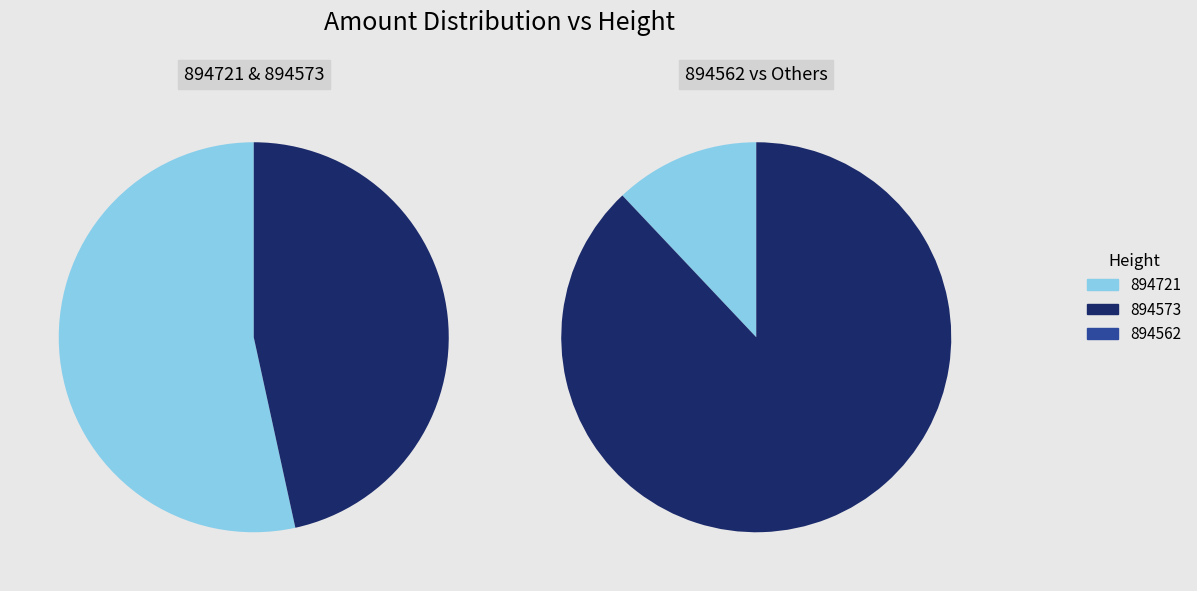

To the nearest percent, what percentage of the pie is 894562?

12%